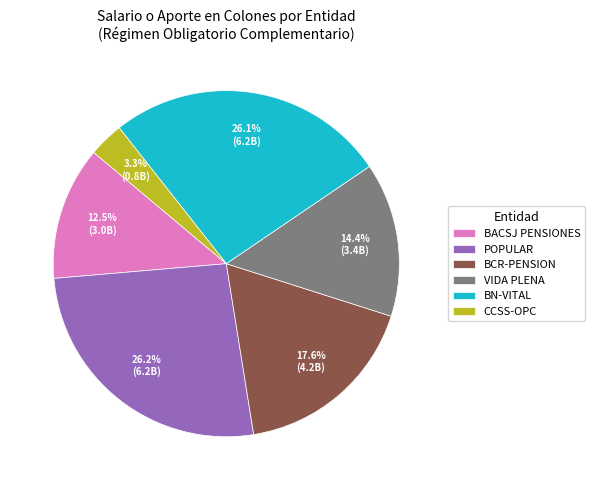

Which slice is the smallest?

CCSS-OPC